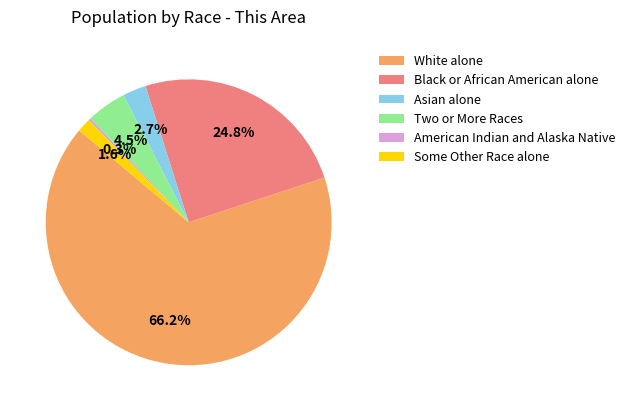

Does Some Other Race alone account for over 50% of the chart?

No